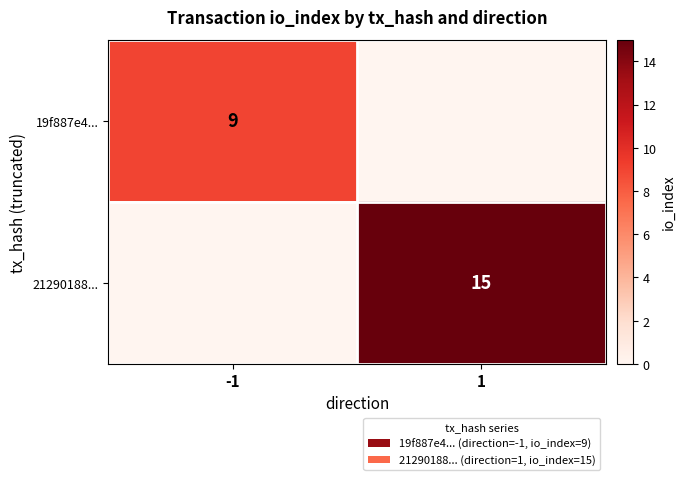

What is the spread (max minus min) of values at -1?

9